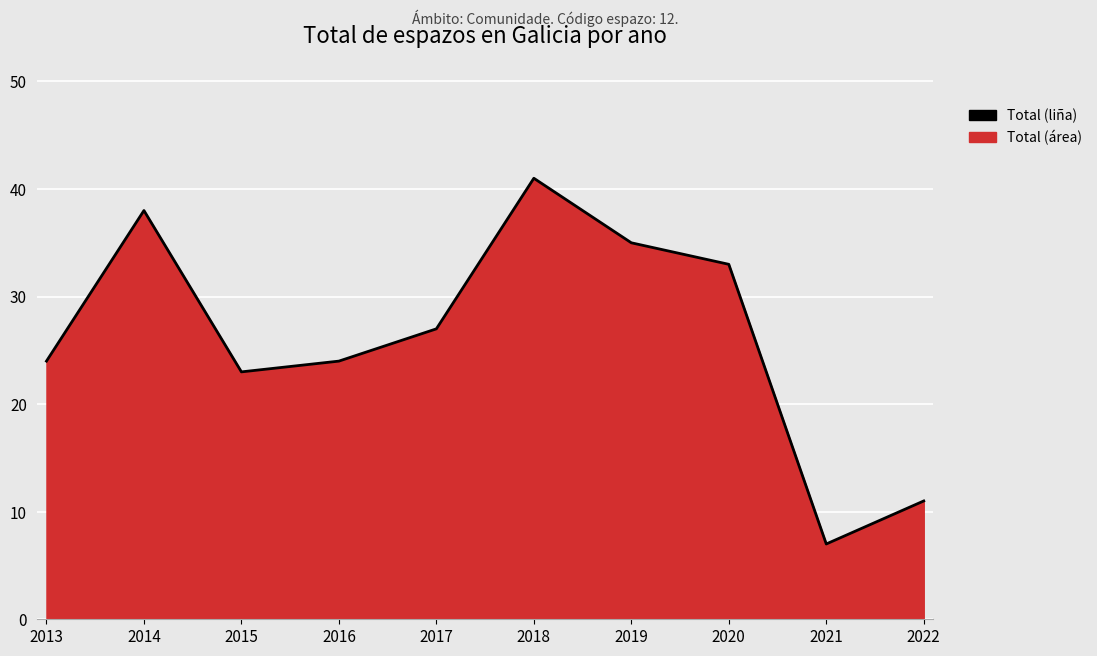

What is the value of the 9th point from the left?

7